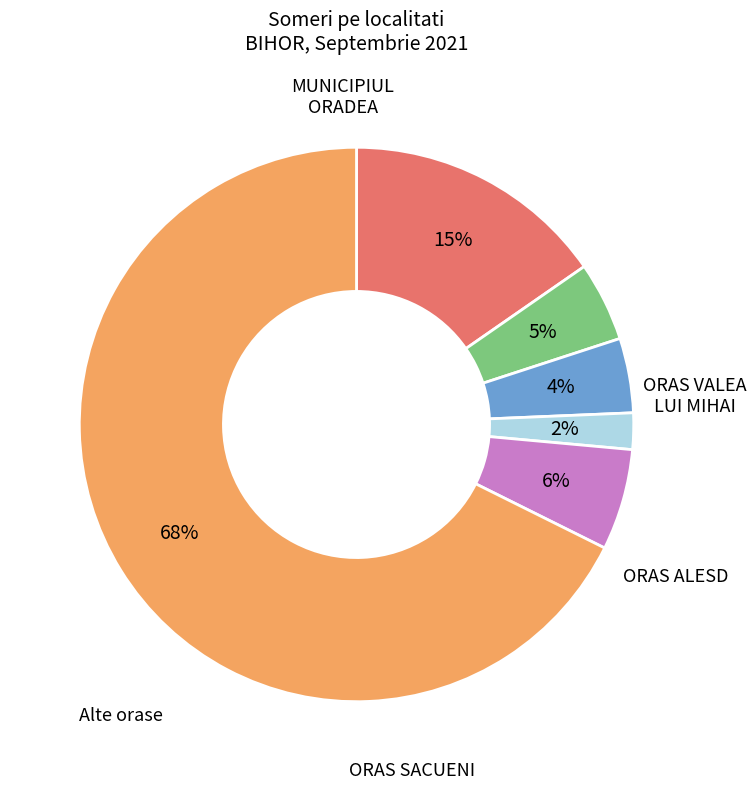

Which category accounts for the majority?

RURAL